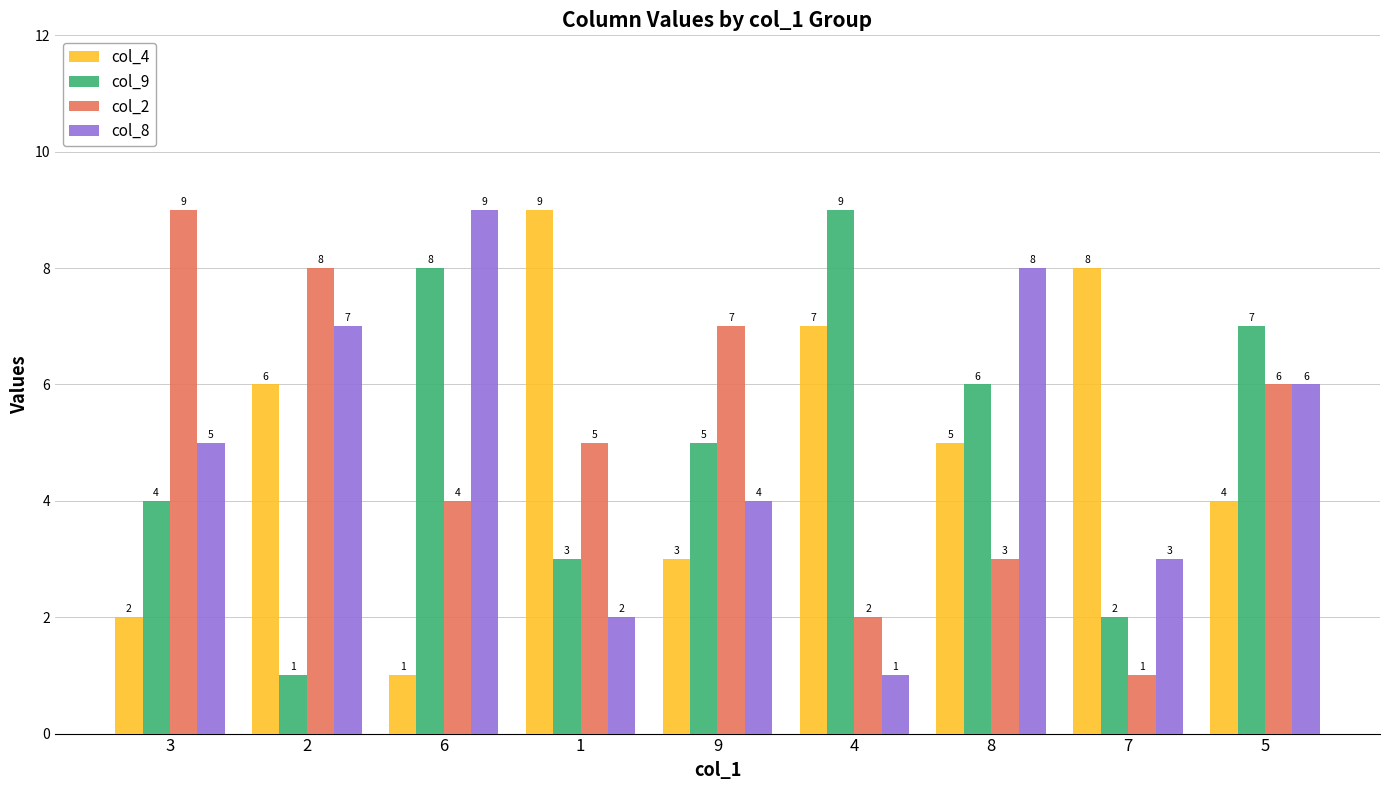

List the labels in order of col_4 value, smallest first.

6, 3, 9, 5, 8, 2, 4, 7, 1